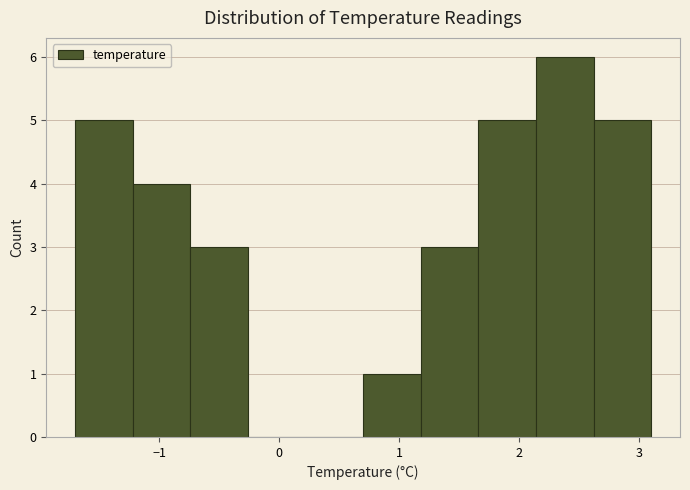

How tall is the bar that spans 2.62 to 3.10 on the x-axis? Neither the bar edges nor the heights are printed on the chart, so give them approximately, as read against the axes.

5